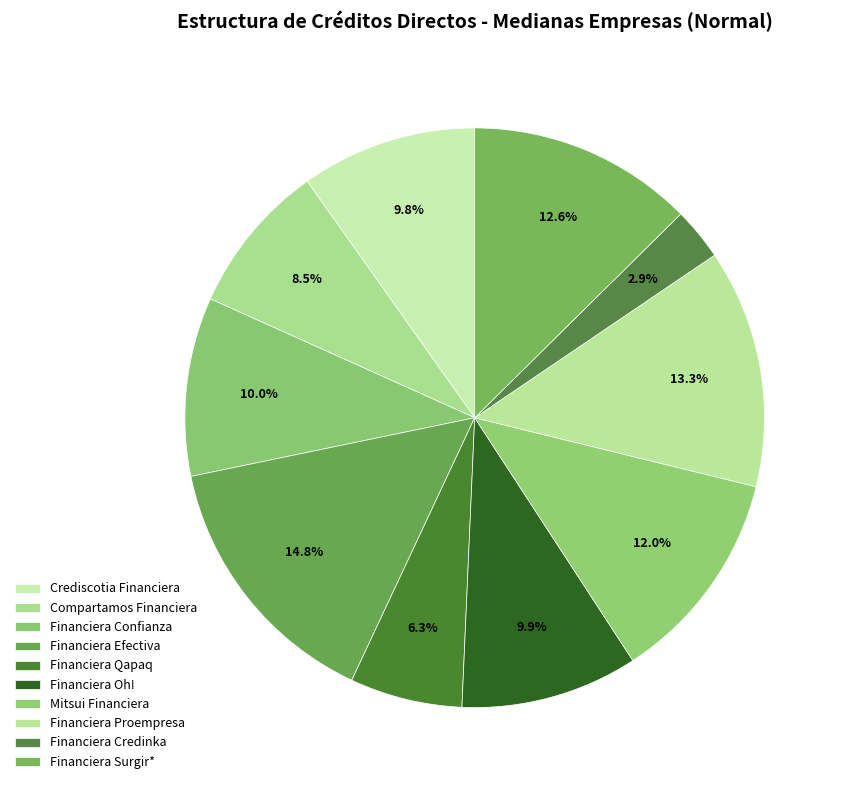

How many segments does this pie chart have?

10